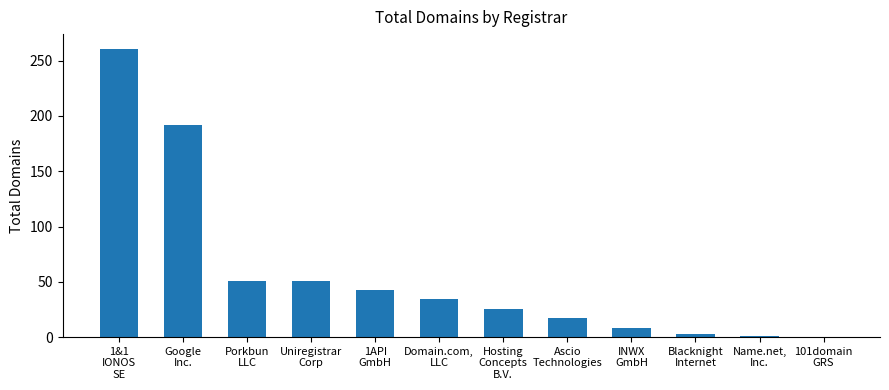

What is the maximum value shown in the chart?

261